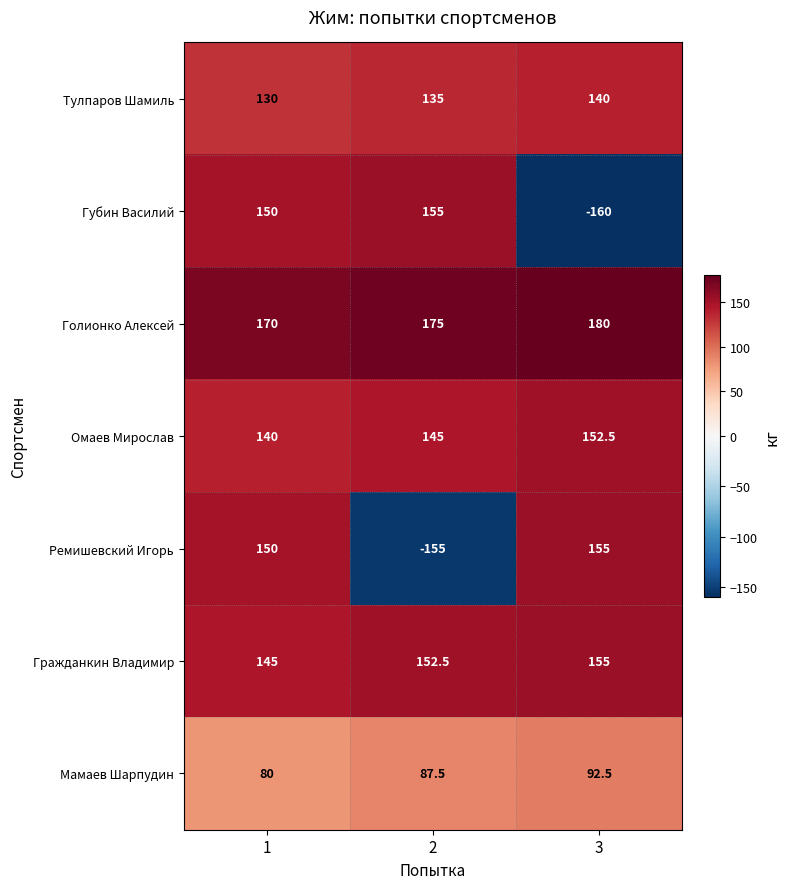

List the labels in order of Ремишевский Игорь value, smallest first.

2, 1, 3